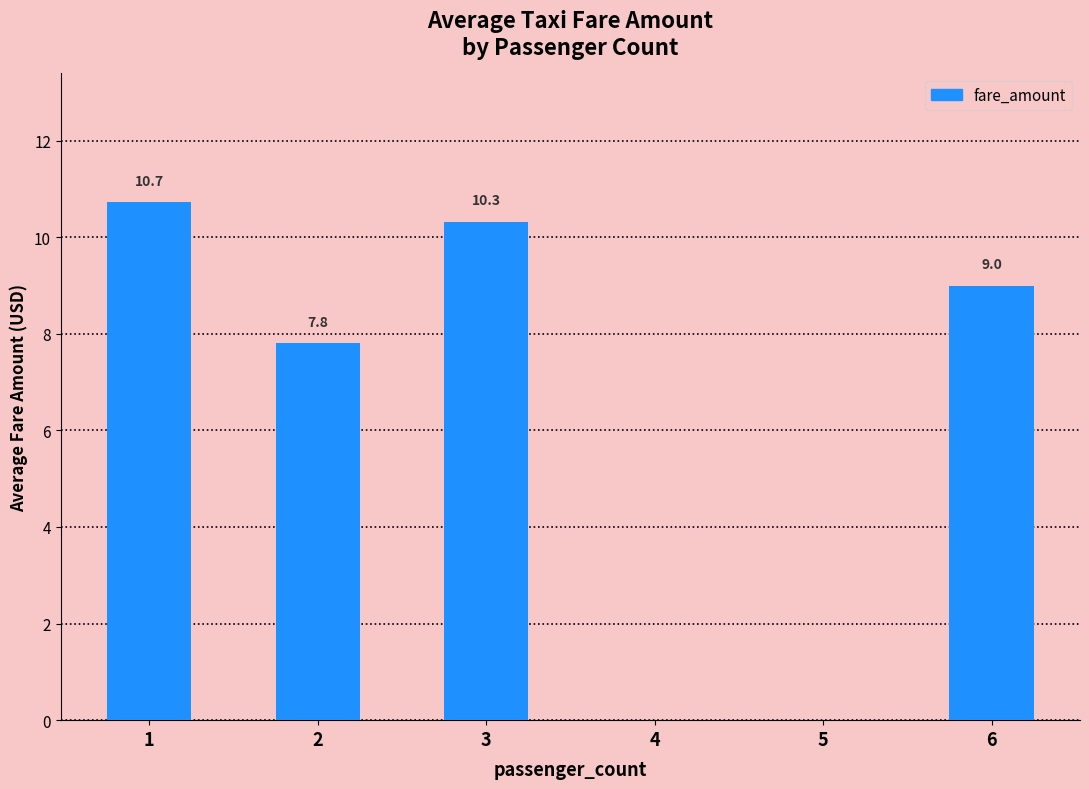

What is the change in value from 4 to 6?

+9.0